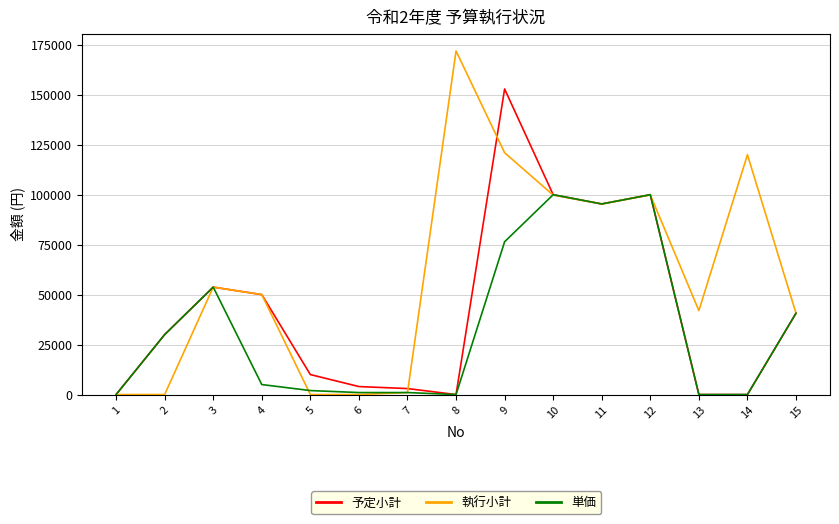

Which category has the highest value across all series?

8